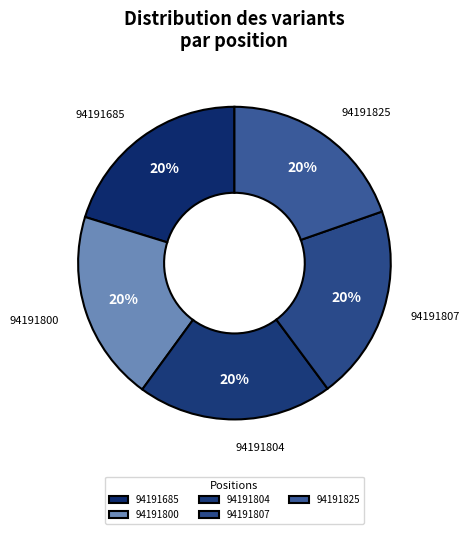

Is the sum of 94191807 and 94191800 greater than half?

No